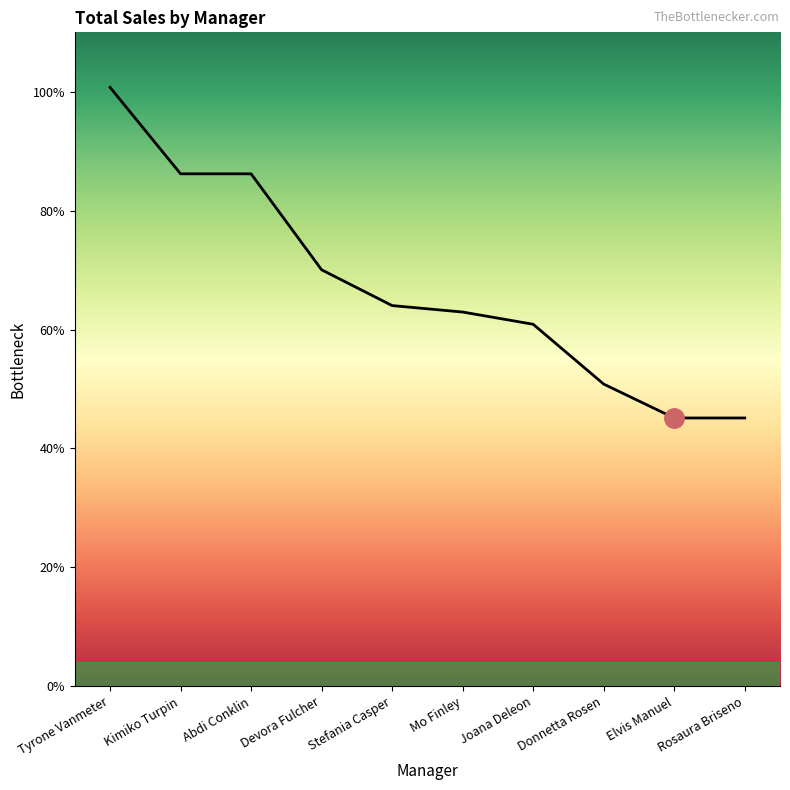

Between Stefania Casper and Rosaura Briseno, which is larger?

Stefania Casper